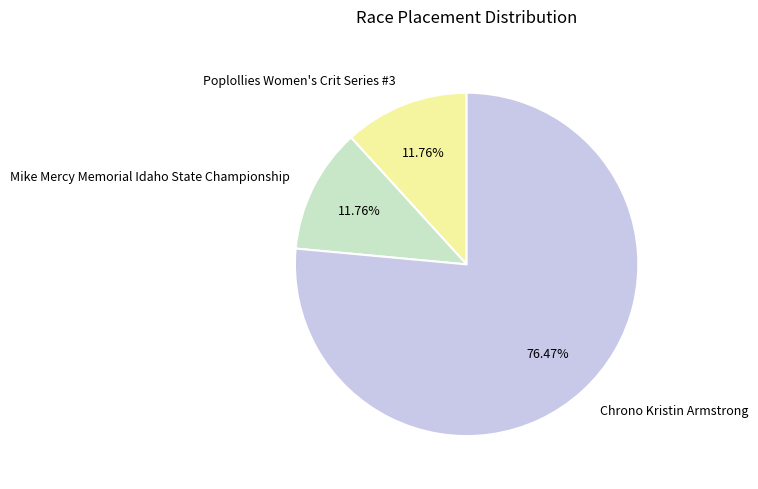

To the nearest percent, what is the difference between the Mike Mercy Memorial Idaho State Championship and Chrono Kristin Armstrong slice percentages?

65%